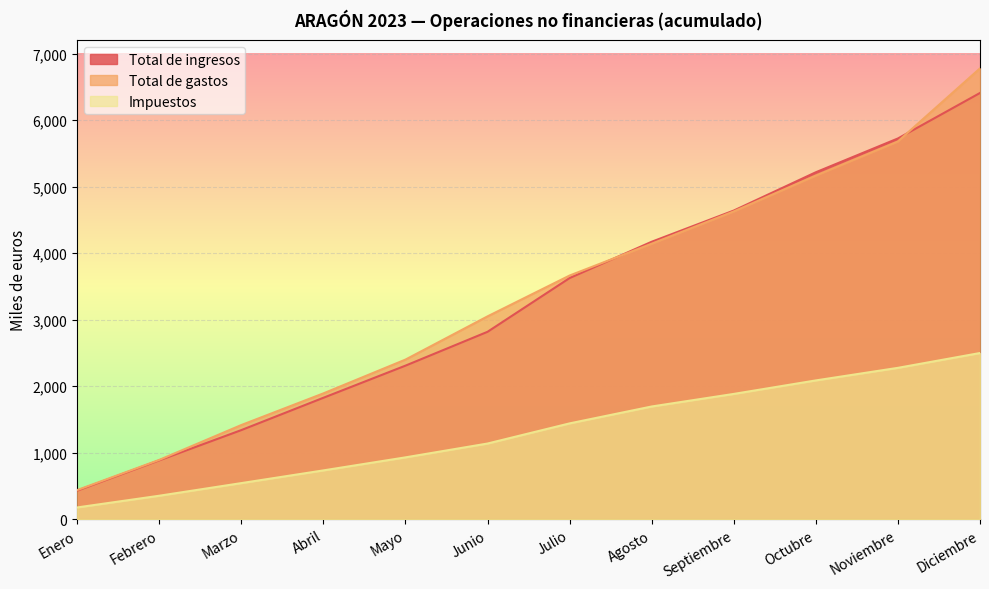

List the series in order of their peak value, highest first.

Total de gastos, Total de ingresos, Impuestos